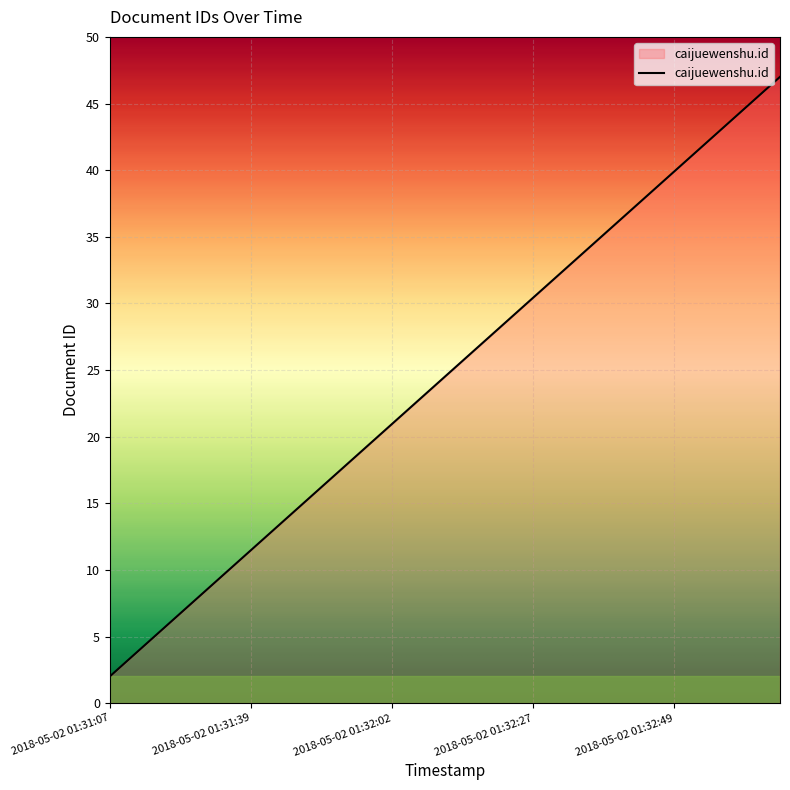

What is the smallest value displayed?

2.0